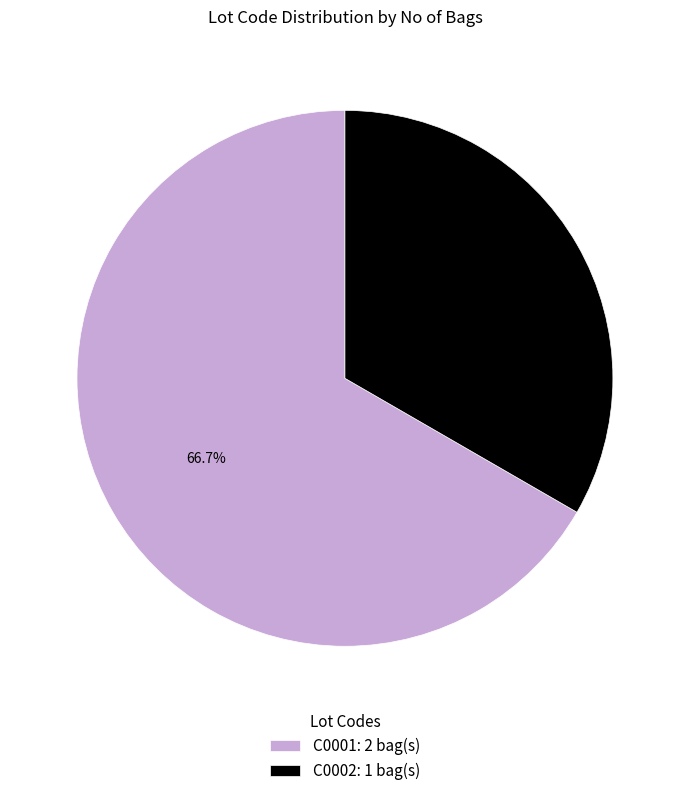

Is there a majority slice in this chart?

Yes